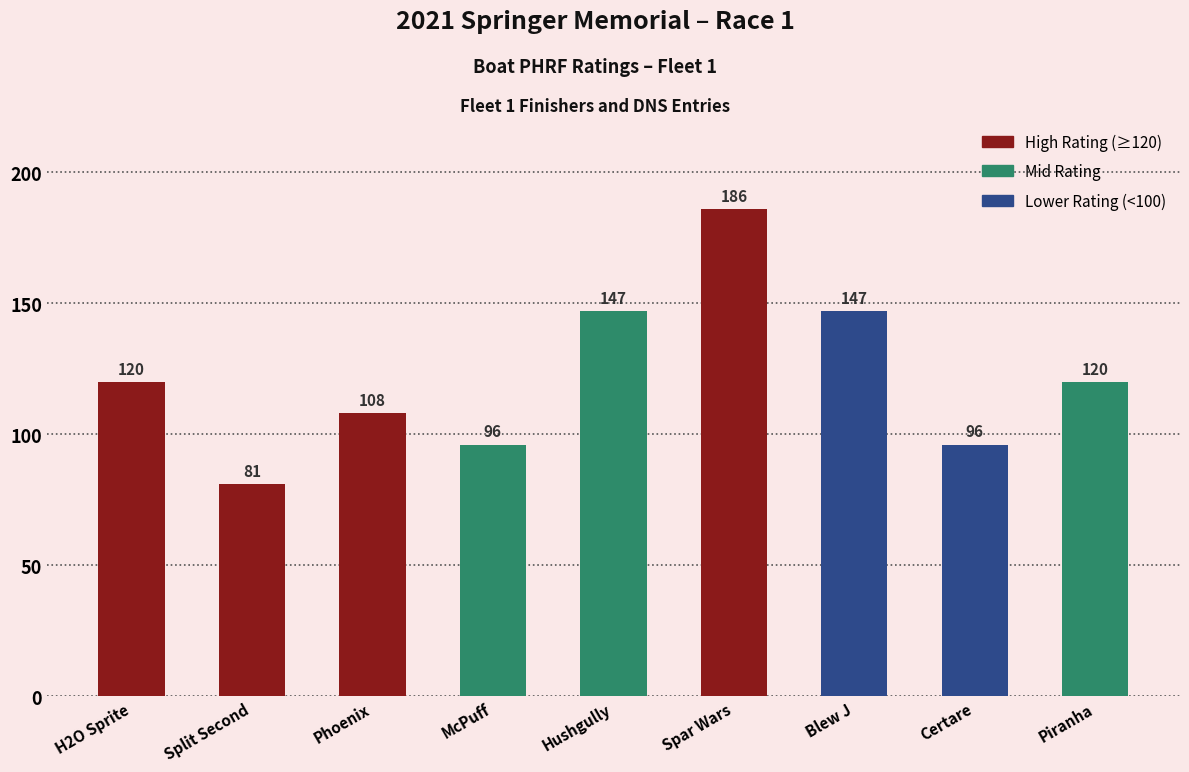

What is the sum of all values?

1101